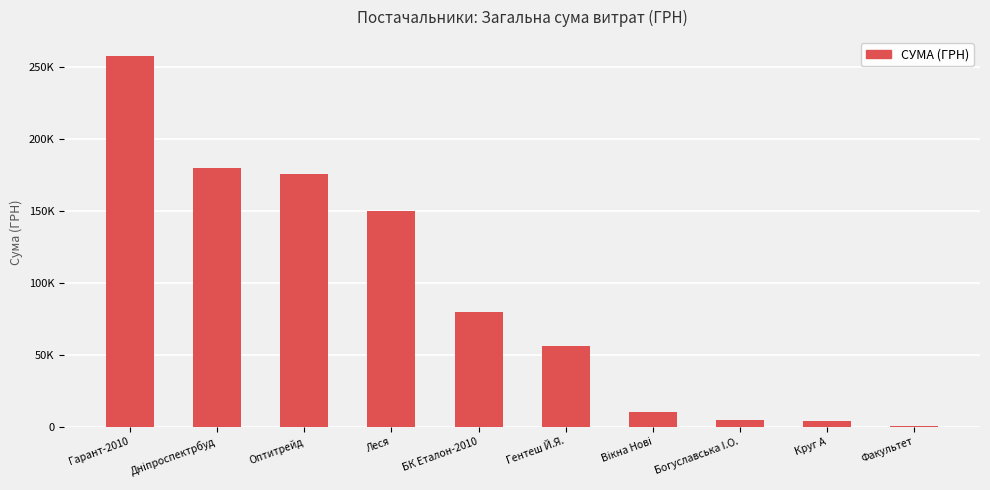

Where does the data first go above 79778?

Гарант-2010